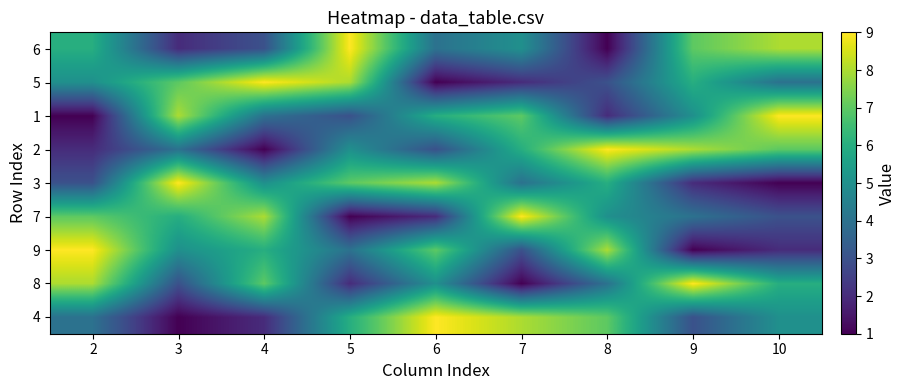

What is the difference between the highest and lowest values at 4?

8